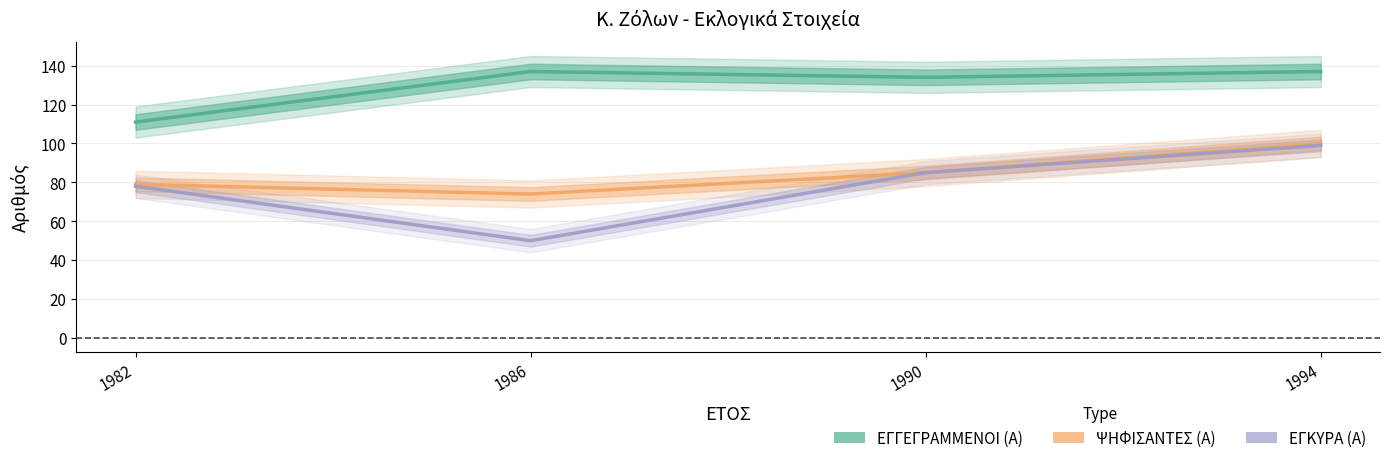

What value does the ΕΓΚΥΡΑ (Α) series have at 1990, to the nearest 5?

85